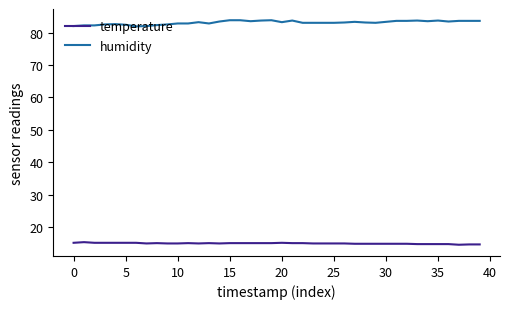

Which series has the largest total across all categories?

humidity